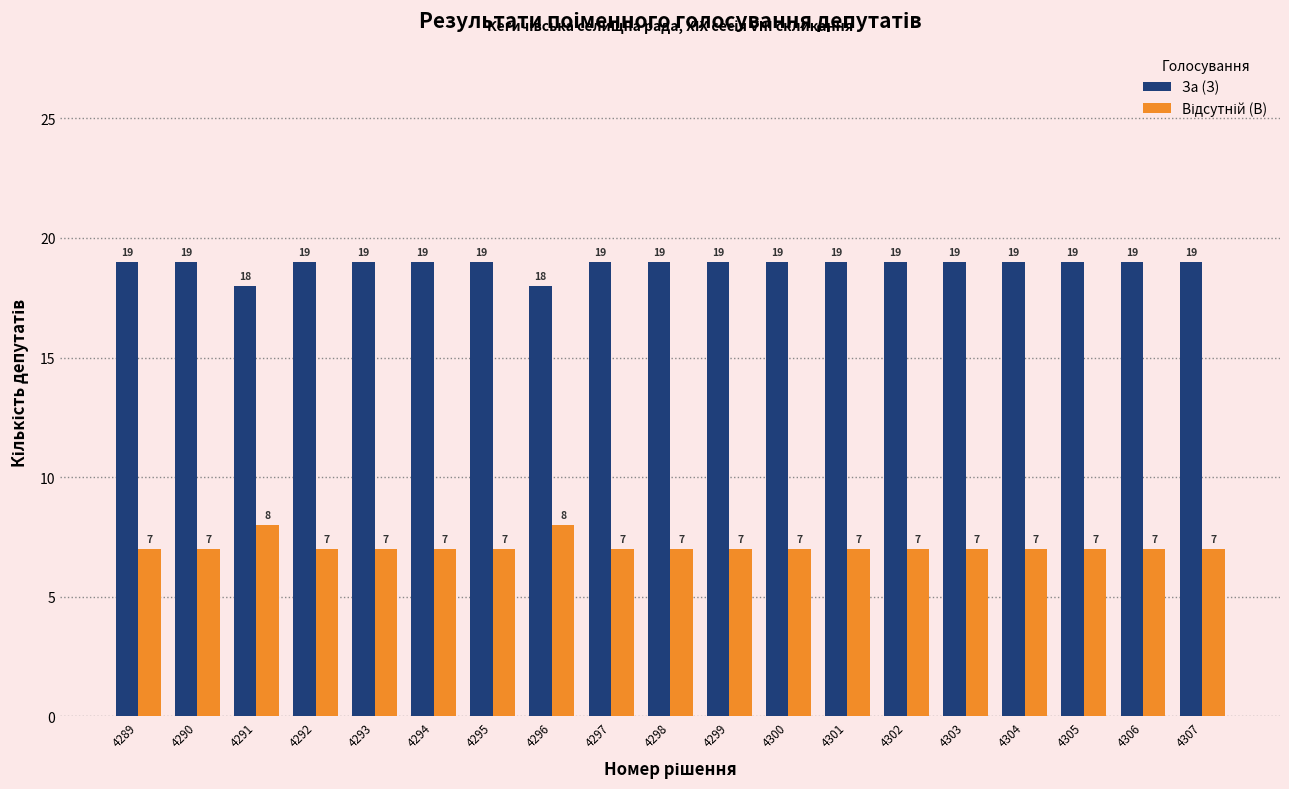

What is the maximum value shown in the chart?

19